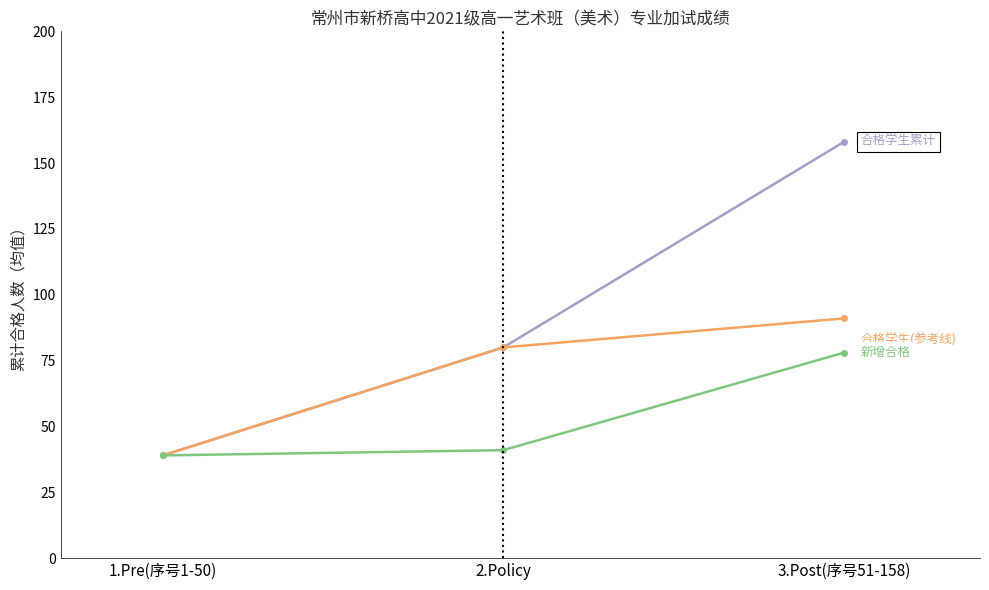

Does the chart display data point markers on the line(s)?

Yes